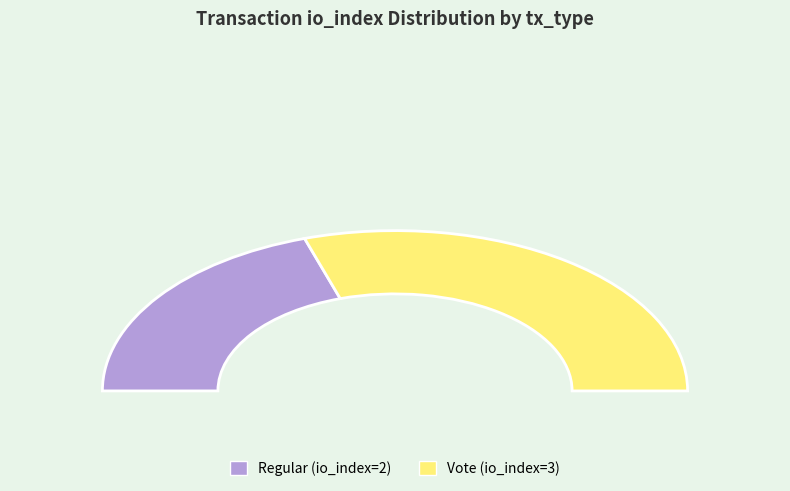

What portion of the pie excludes Vote (io_index=3)?

40.0%